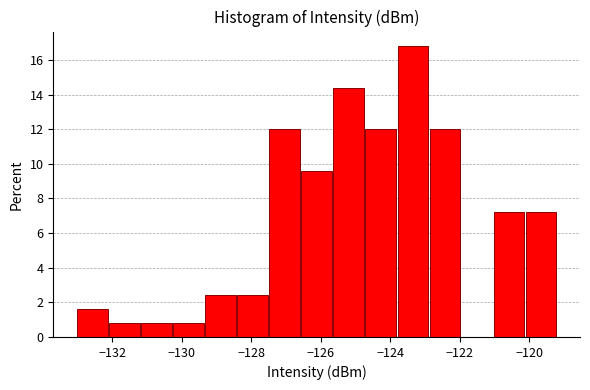

Reading left to right, transcribe this chart: for each bar, give the range it covers on the x-axis and its height. Neither the bar edges nor the heights are printed on the chart, so give them approximately, as read against the axes.

-133.0 to -132.0: 1.6
-132.0 to -131.2: 0.8
-131.2 to -130.2: 0.8
-130.2 to -129.4: 0.8
-129.4 to -128.4: 2.4
-128.4 to -127.4: 2.4
-127.4 to -126.6: 12.0
-126.6 to -125.6: 9.6
-125.6 to -124.8: 14.4
-124.8 to -123.8: 12.0
-123.8 to -122.8: 16.8
-122.8 to -122.0: 12.0
-122.0 to -121.0: 0
-121.0 to -120.2: 7.2
-120.2 to -119.2: 7.2